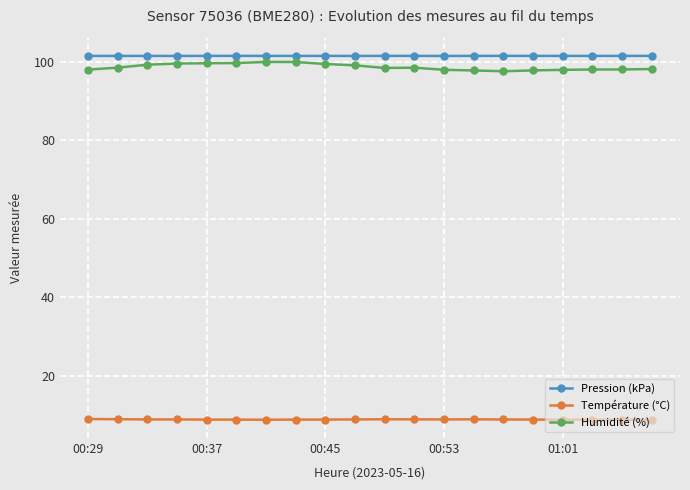

True or false: Température (°C) and Pression (kPa) cross at least once.

False